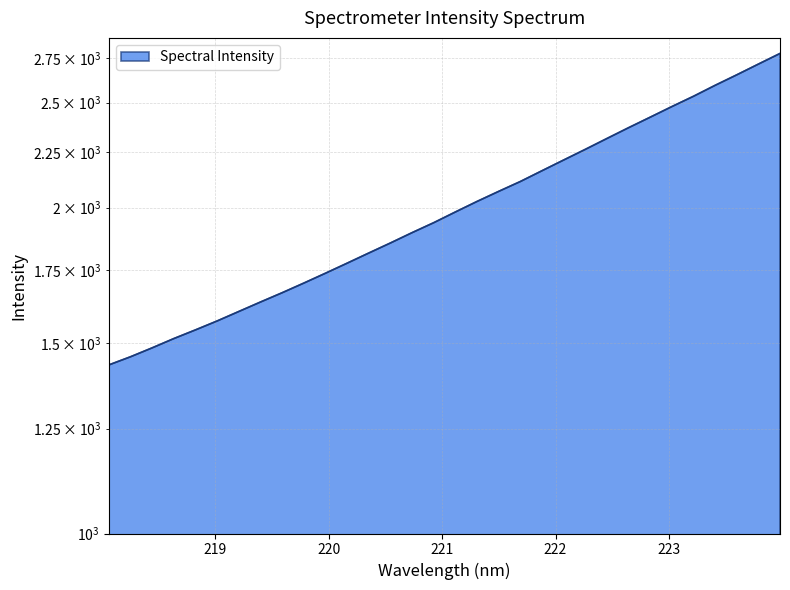

Is it true that the value at 219.2067 is 1603.6?

True